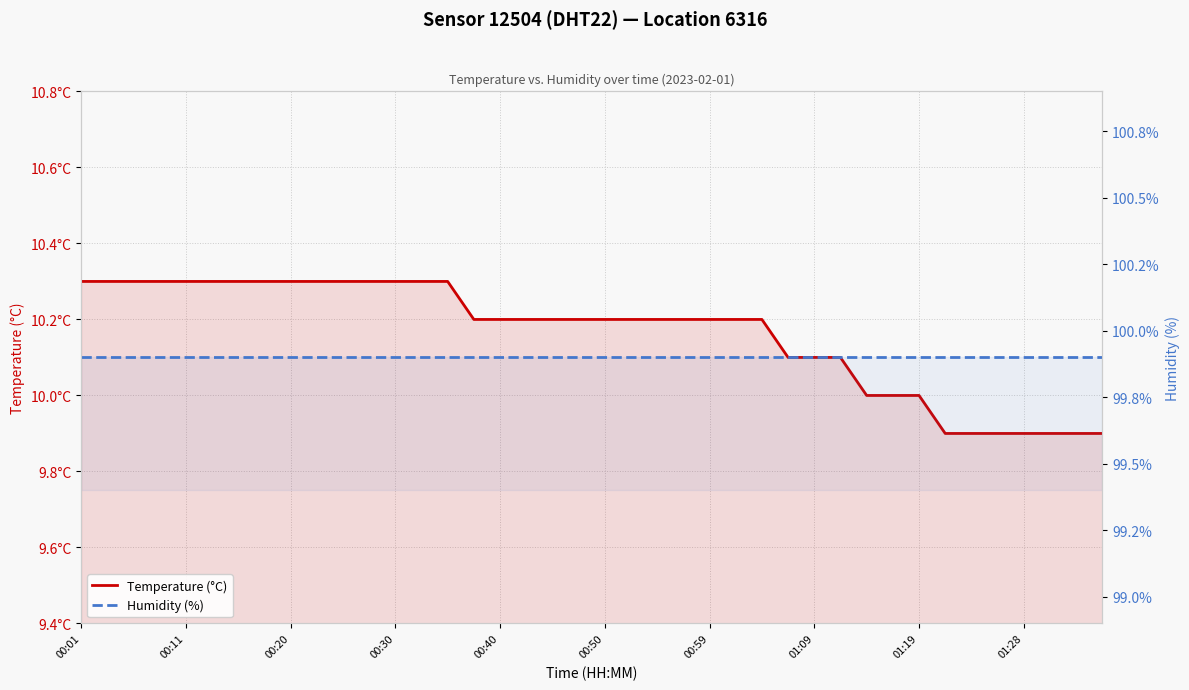

True or false: Temperature (°C) and Humidity (%) intersect in this chart.

False